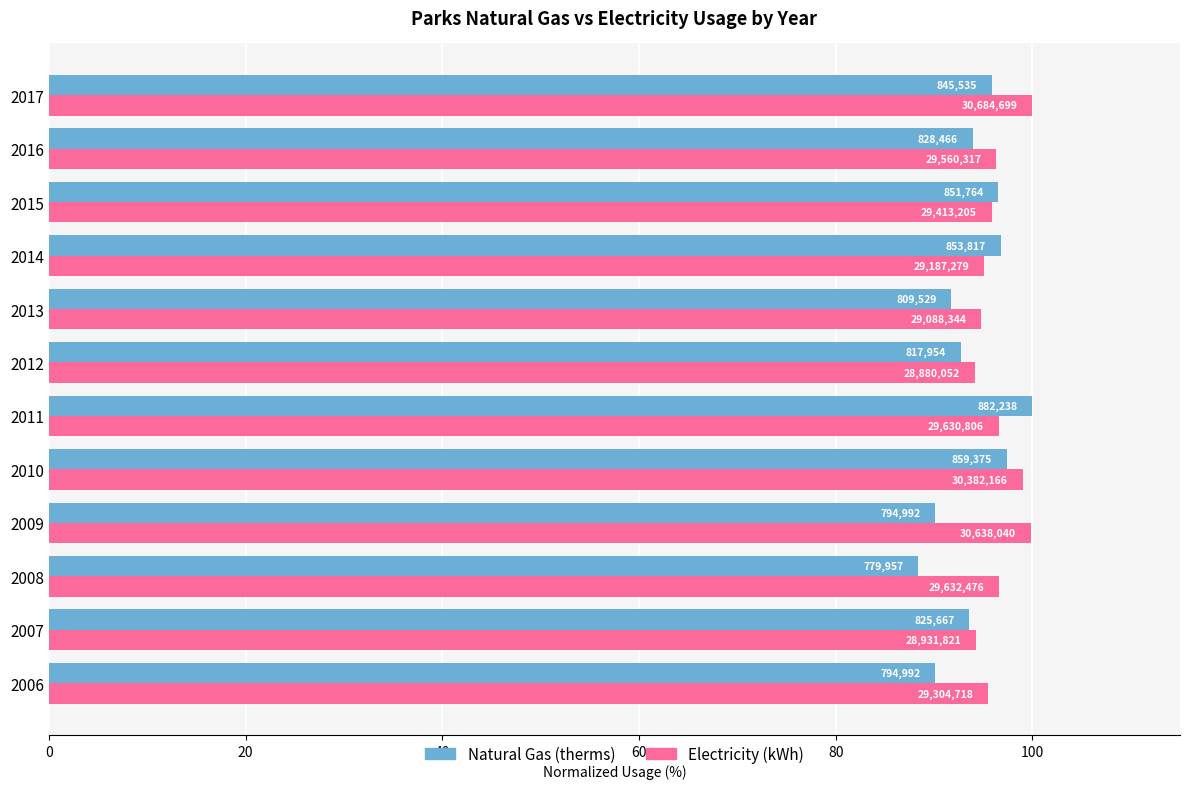

What are all the series names shown in the legend?

Natural Gas (therms), Electricity (kWh)